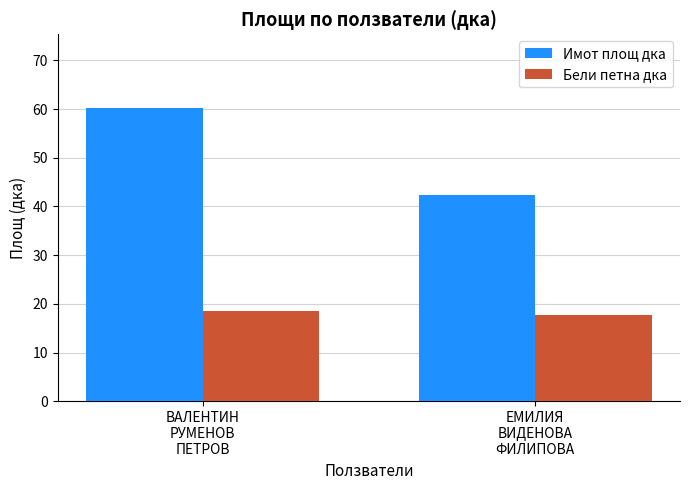

How many values in the Бели петна дка series exceed 18?

1